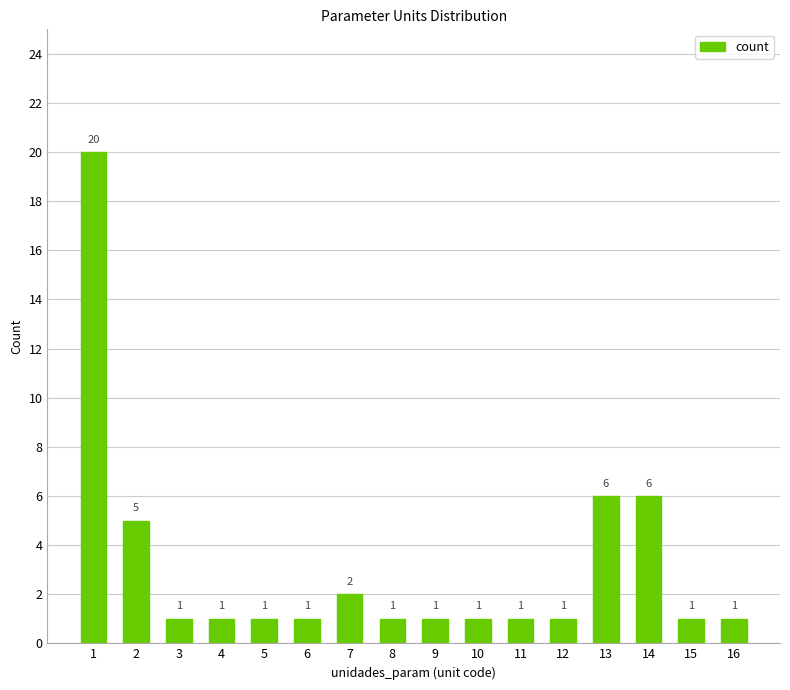

Reading left to right, list all the values displayed in this chart.

20	5	1	1	1	1	2	1	1	1	1	1	6	6	1	1